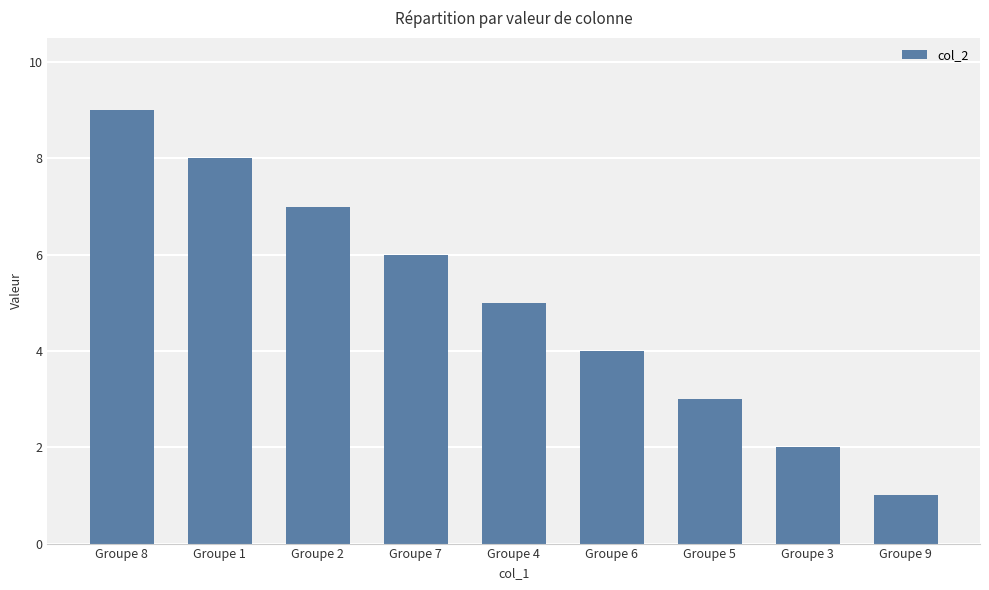

Reading left to right, what are all the values shown in this chart?

Groupe 8=9	Groupe 1=8	Groupe 2=7	Groupe 7=6	Groupe 4=5	Groupe 6=4	Groupe 5=3	Groupe 3=2	Groupe 9=1